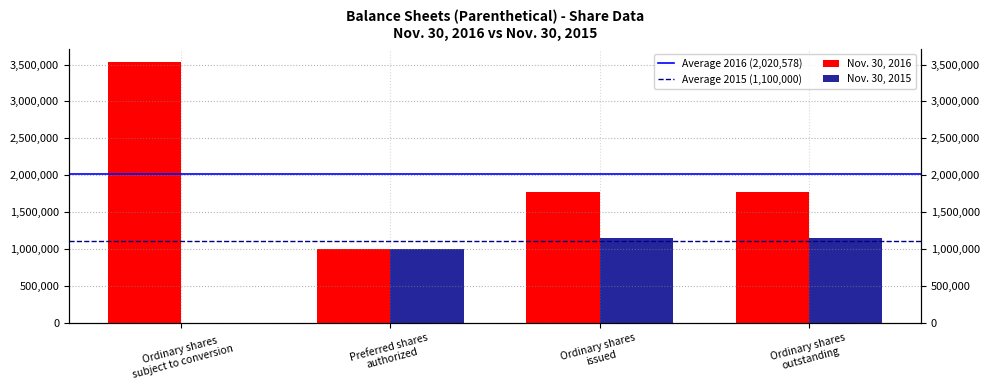

Which has a higher value, Ordinary shares
outstanding or Ordinary shares
subject to conversion?

Ordinary shares
subject to conversion